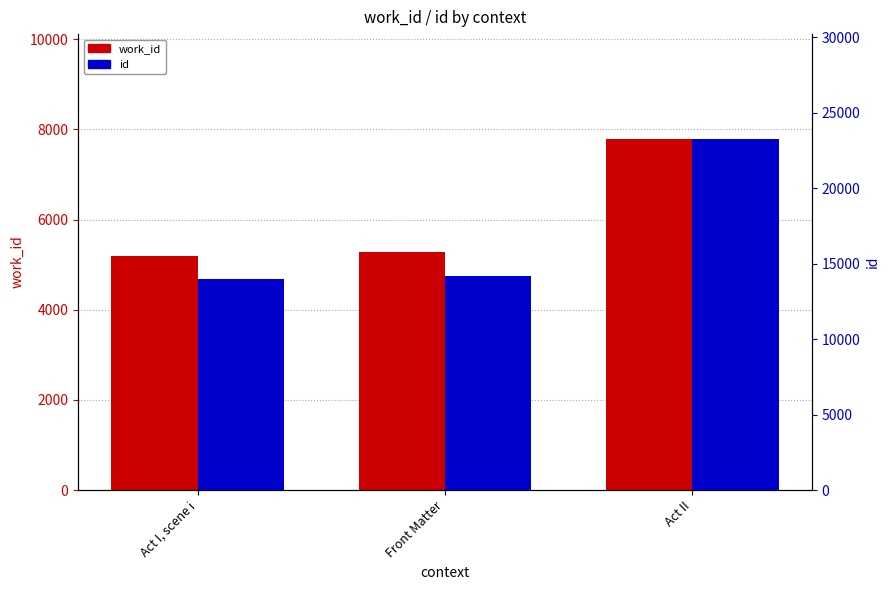

What are all the series names shown in the legend?

work_id, id